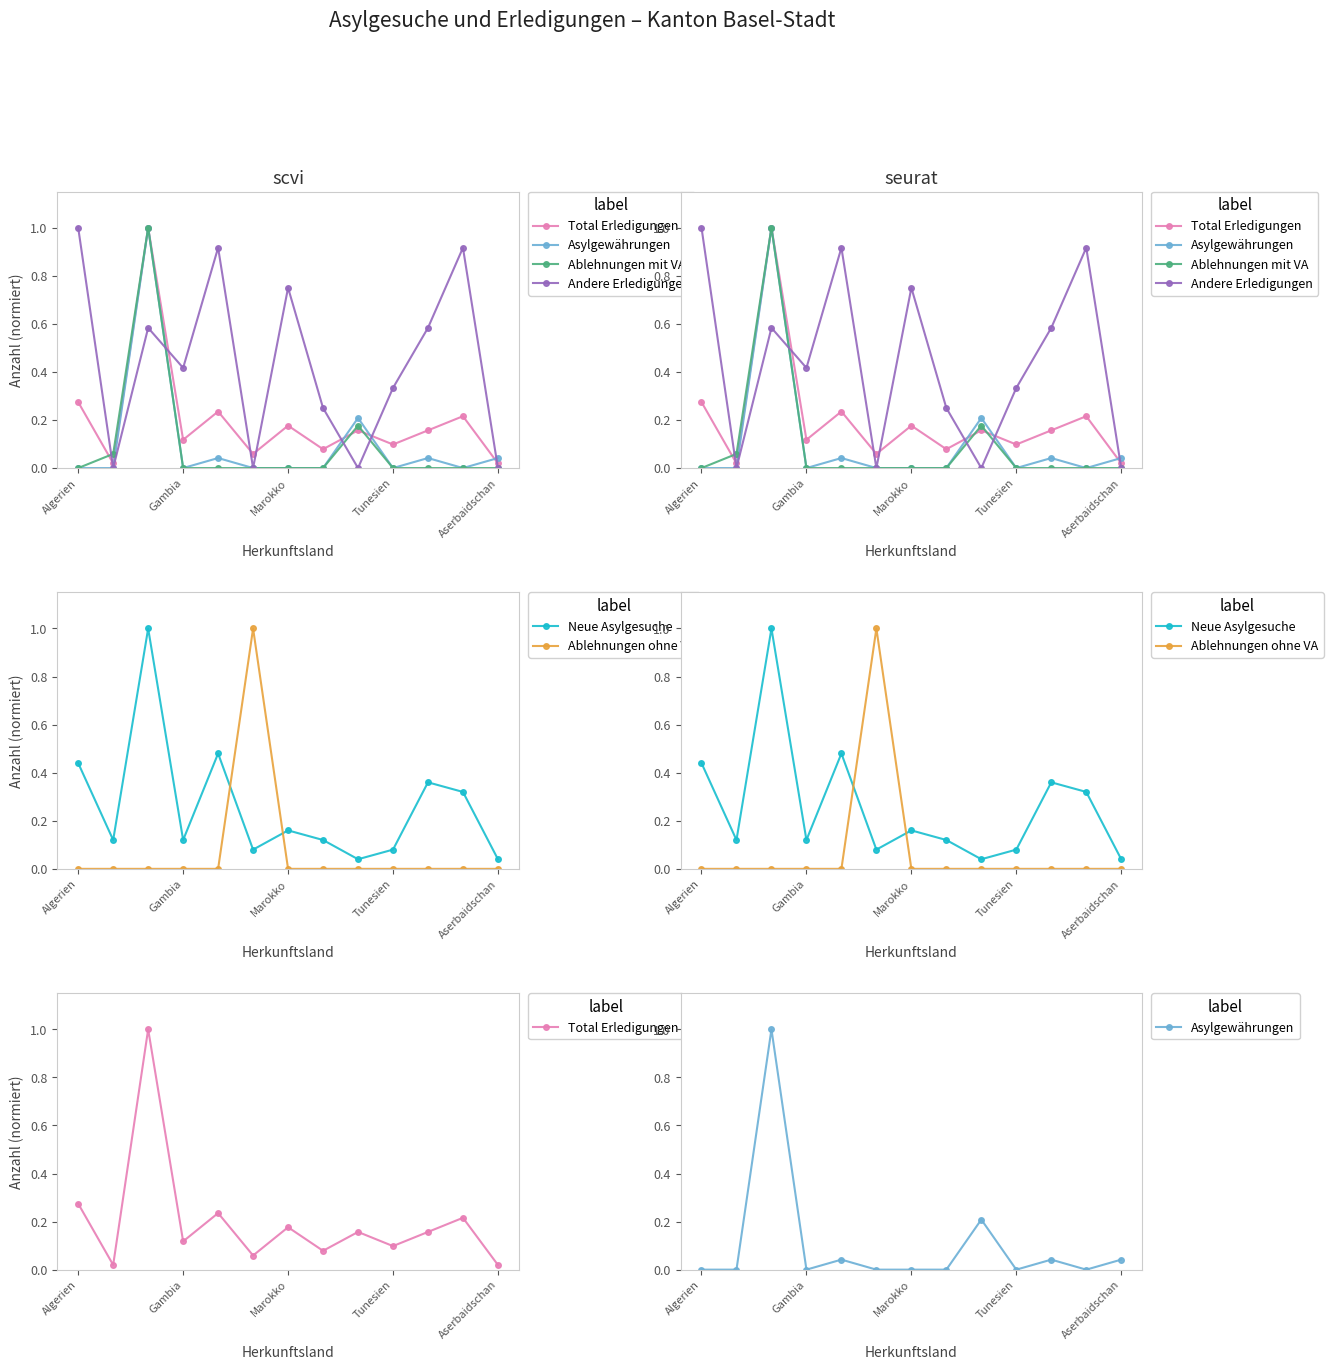

The value of Asylgewährungen at Gambia is 0.0. True or false?

True